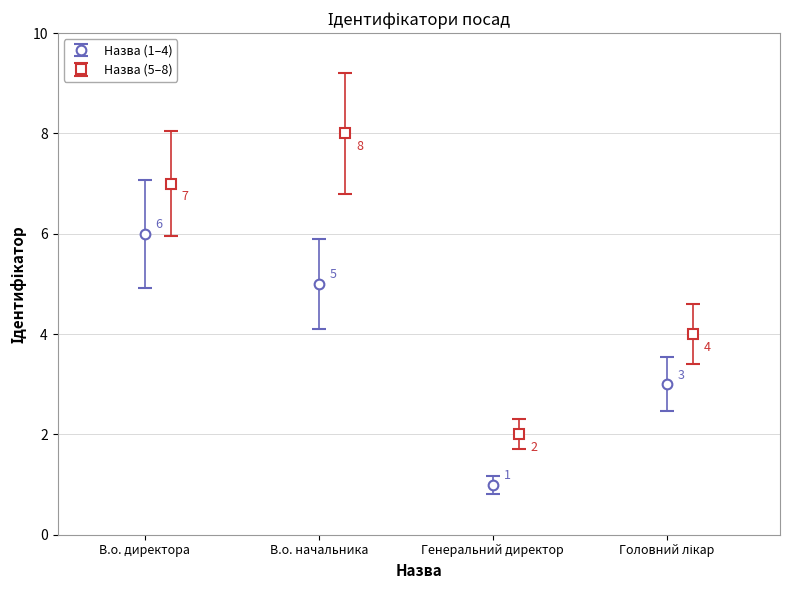

Is it true that the value at Завідувач філією is 13?

False